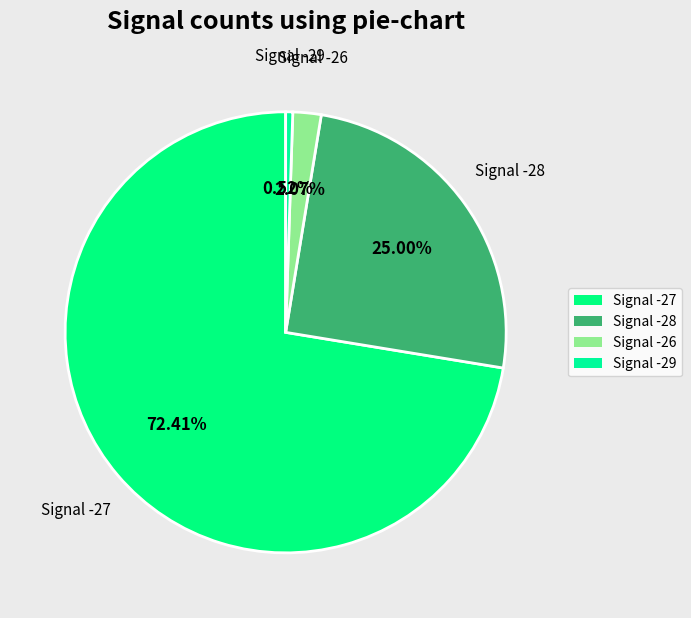

Is the sum of Signal -26 and Signal -29 greater than half?

No